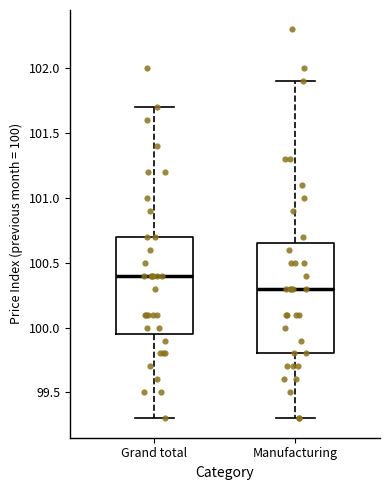

Where does the lower whisker of the box for Grand total end on the y-axis? The values are not printed on the chart, so give them approximately, as read against the axis.

99.30